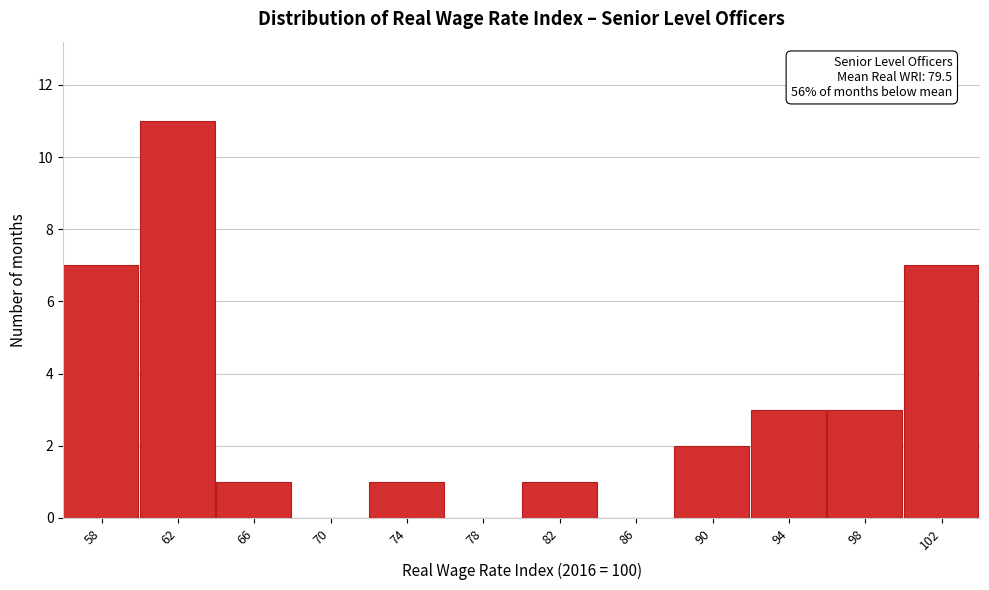

Reading right to left, list all the values displayed in this chart.

102=7	98=3	94=3	90=2	86=0	82=1	78=0	74=1	70=0	66=1	62=11	58=7